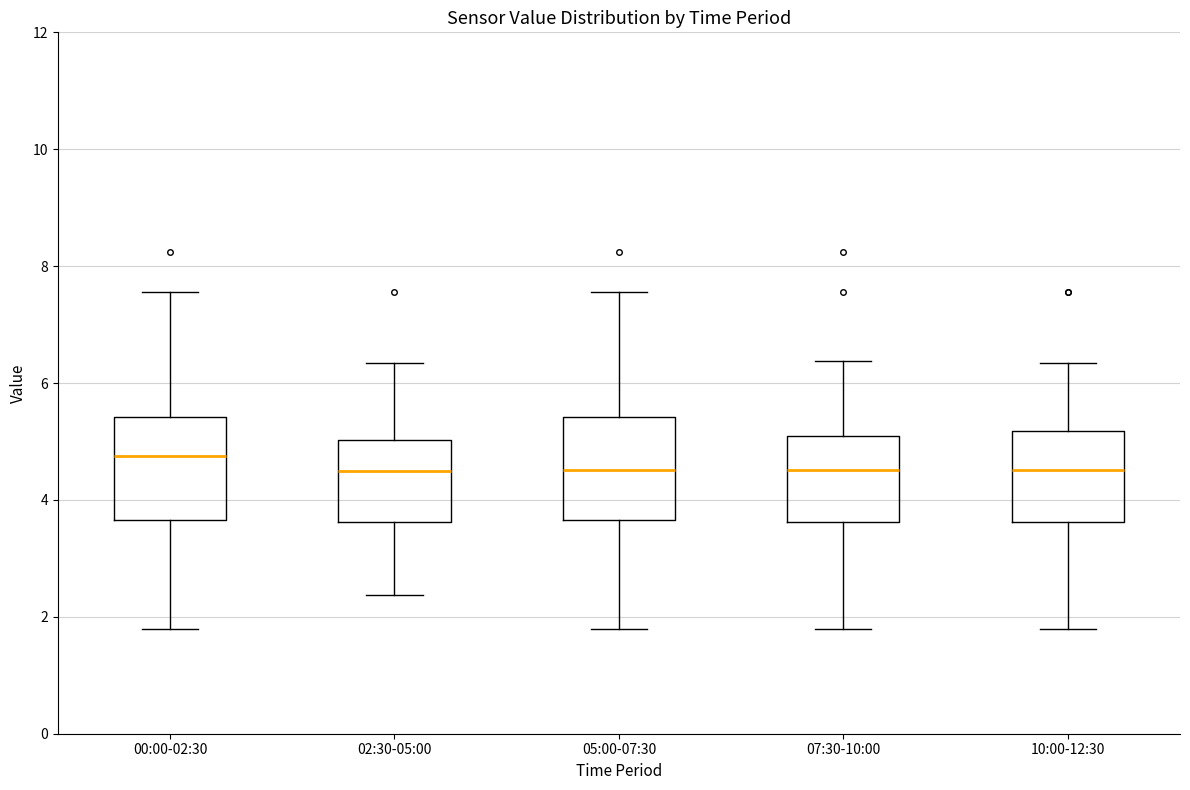

Reading left to right, transcribe this box plot: for each box, give where its median line is, the range the box spans, and where its two whiskers end, as read against the y-axis. The values are not printed on the chart, so give them approximately, as read against the axis.

00:00-02:30: median 4.8, box 3.6 to 5.4, whiskers 1.8 to 7.6
02:30-05:00: median 4.6, box 3.6 to 5.0, whiskers 2.4 to 6.4
05:00-07:30: median 4.6, box 3.6 to 5.4, whiskers 1.8 to 7.6
07:30-10:00: median 4.6, box 3.6 to 5.0, whiskers 1.8 to 6.4
10:00-12:30: median 4.6, box 3.6 to 5.2, whiskers 1.8 to 6.4